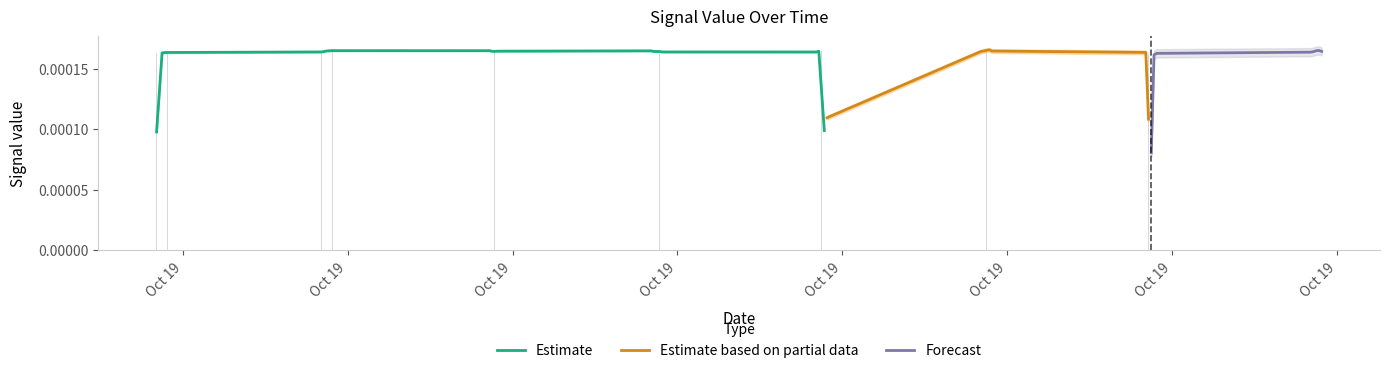

Count the values in the range 0 to 1.

40